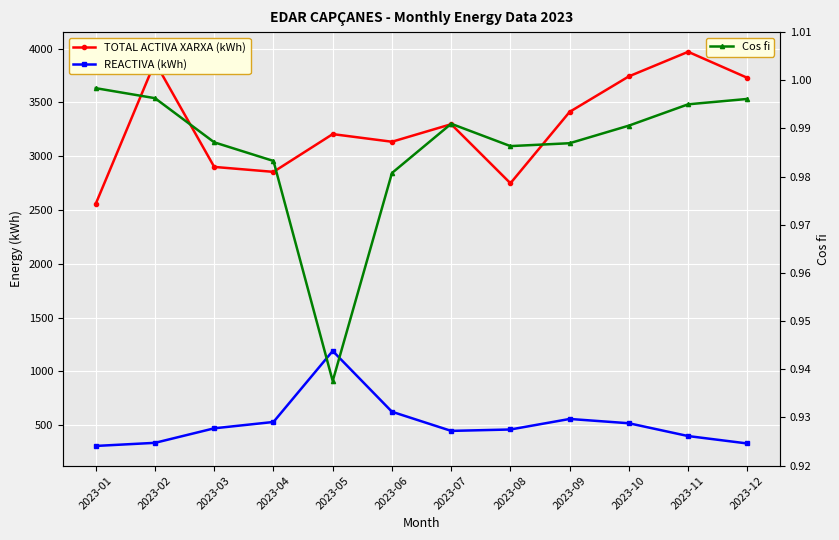

What is the difference between the second highest and minimum values in the Cos fi series?

0.1